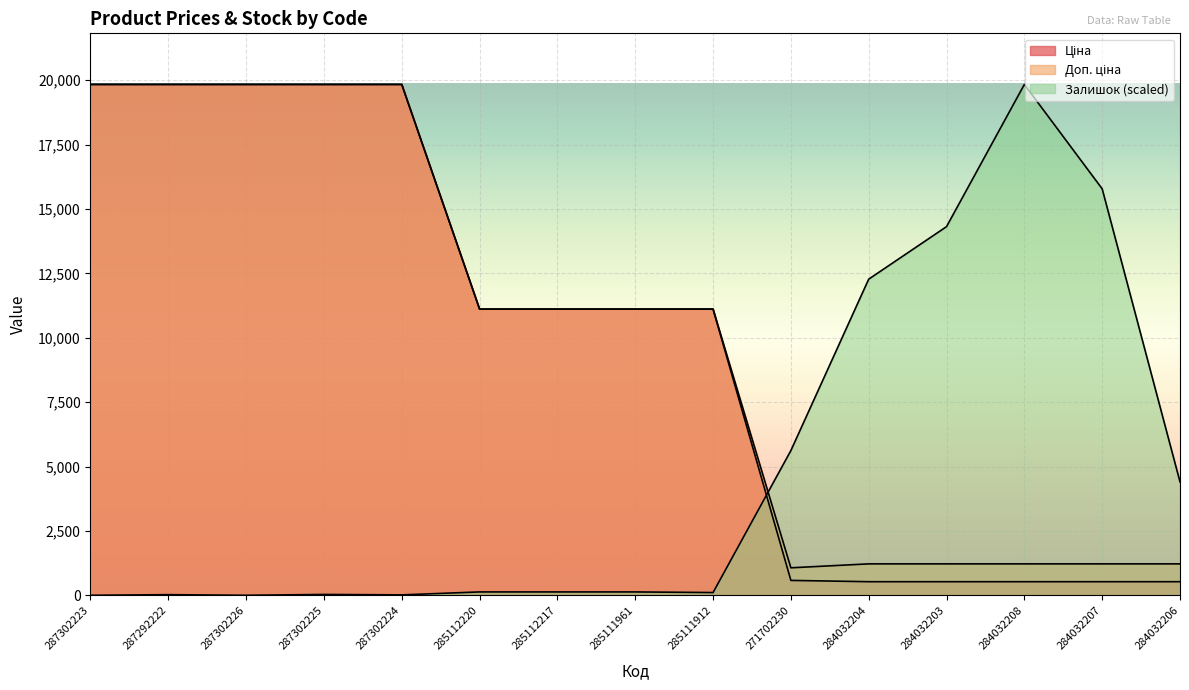

How many data points in Залишок are less than 138?

6